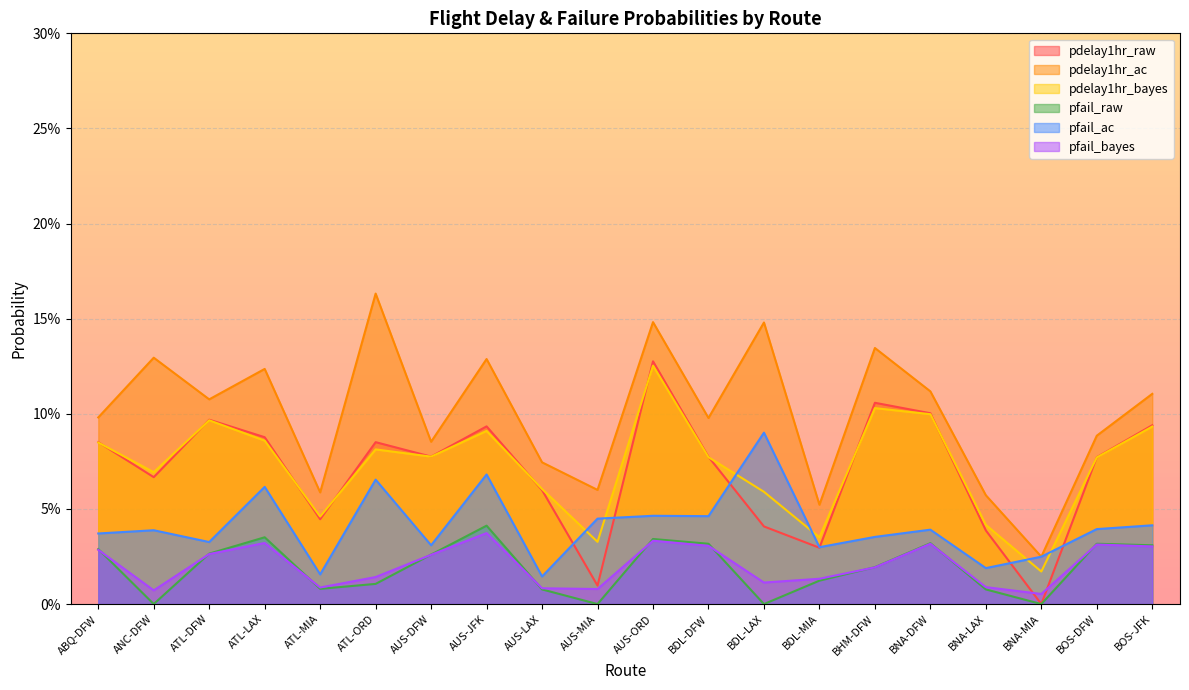

At which category is the sum across all series the highest?

AUS-ORD